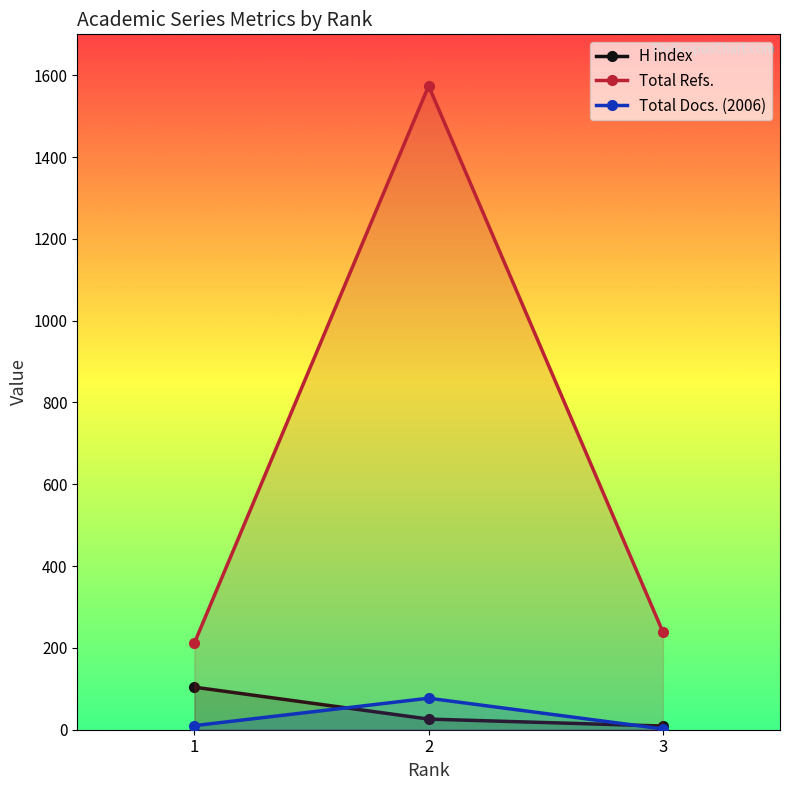

Reading right to left, list all the values displayed in this chart.

H index: 9	26	104
Total Refs.: 239	1574	212
Total Docs. (2006): 2	77	10